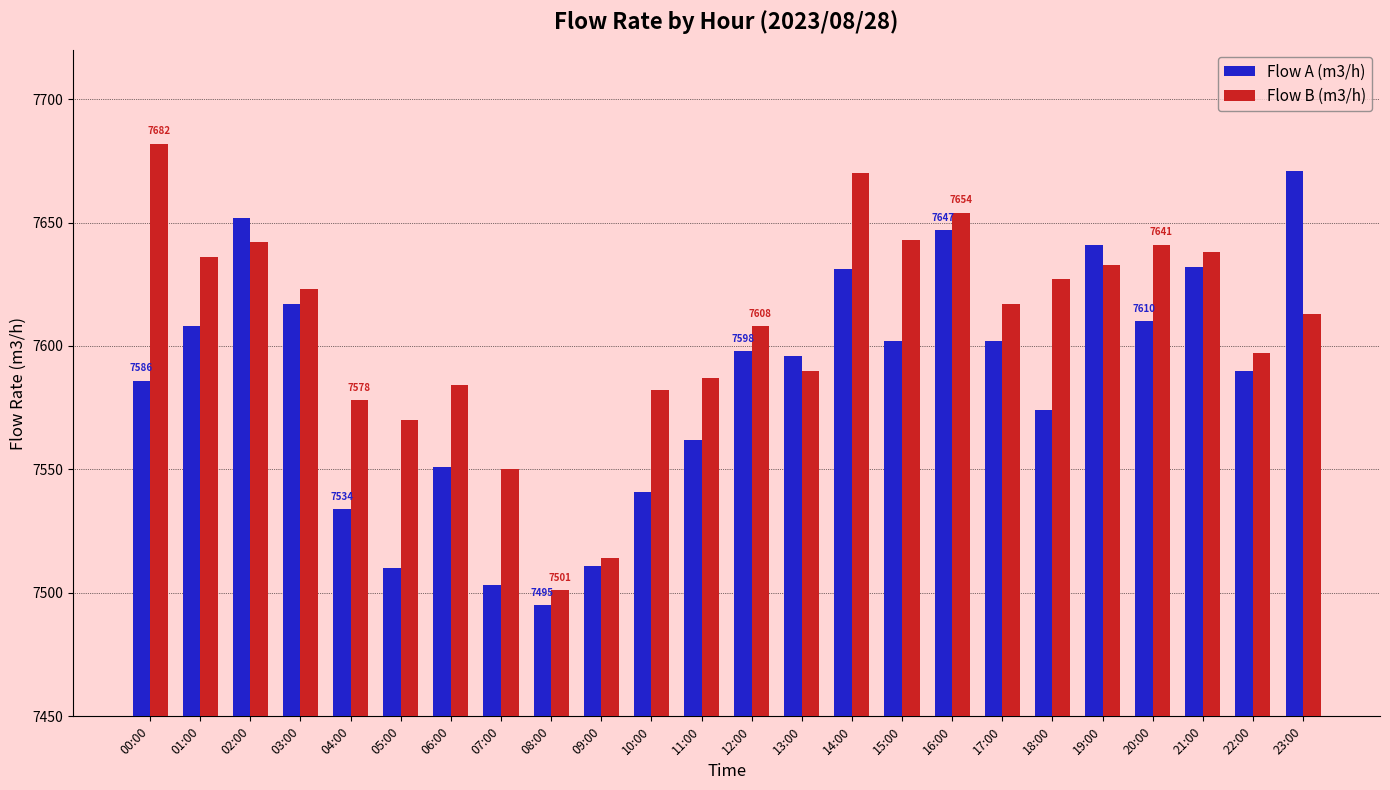

Which series changed the most between 11:00 and 13:00?

Flow A (m3/h)